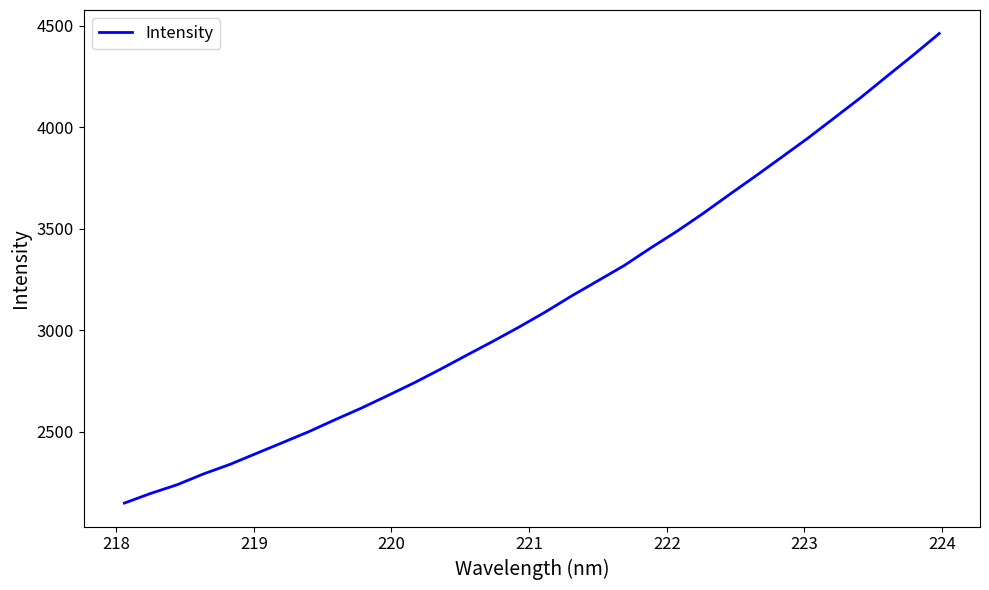

What is the maximum value shown in the chart?

4461.7